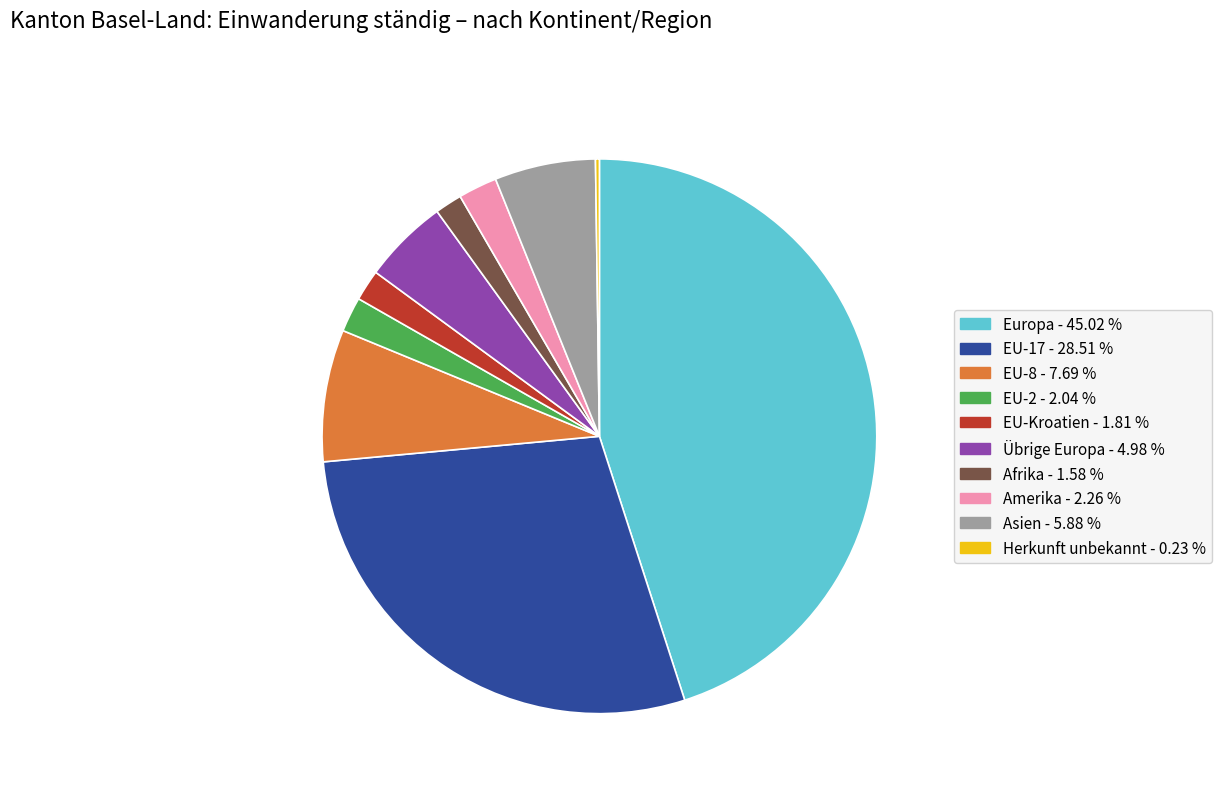

Is there any slice that represents more than half of the pie?

No